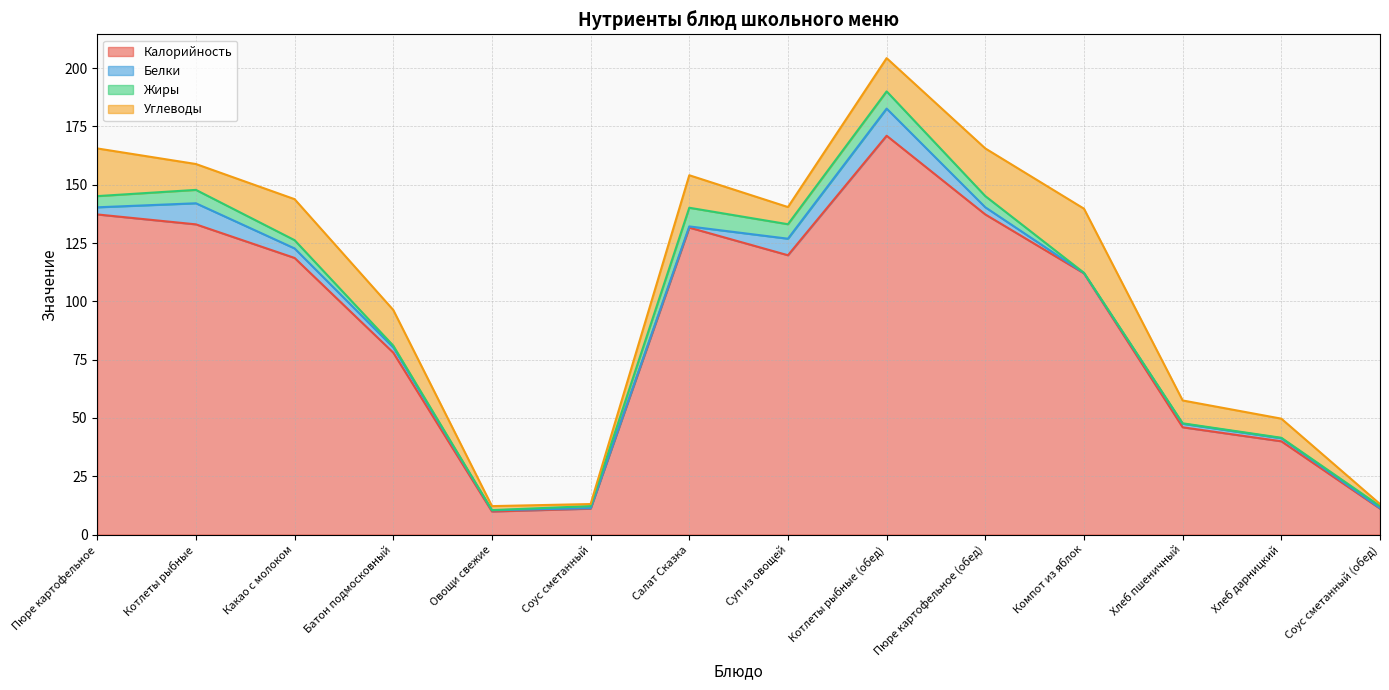

At Суп из овощей, list the series in order from largest to smallest.

Калорийность, Углеводы, Белки, Жиры